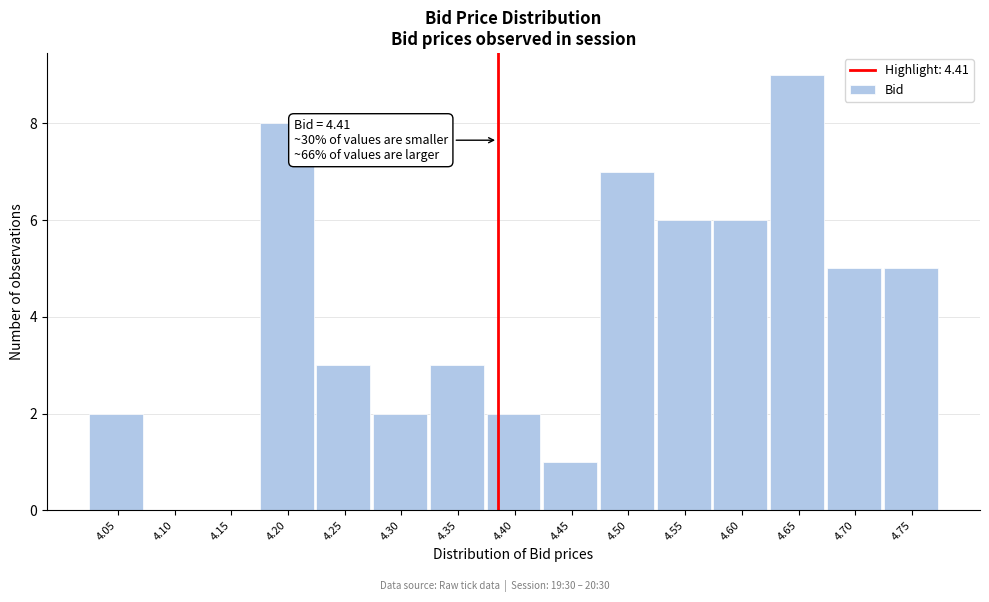

Reading left to right, transcribe all the data shown in this chart.

4.05=2	4.10=0	4.15=0	4.20=8	4.25=3	4.30=2	4.35=3	4.40=2	4.45=1	4.50=7	4.55=6	4.60=6	4.65=9	4.70=5	4.75=5